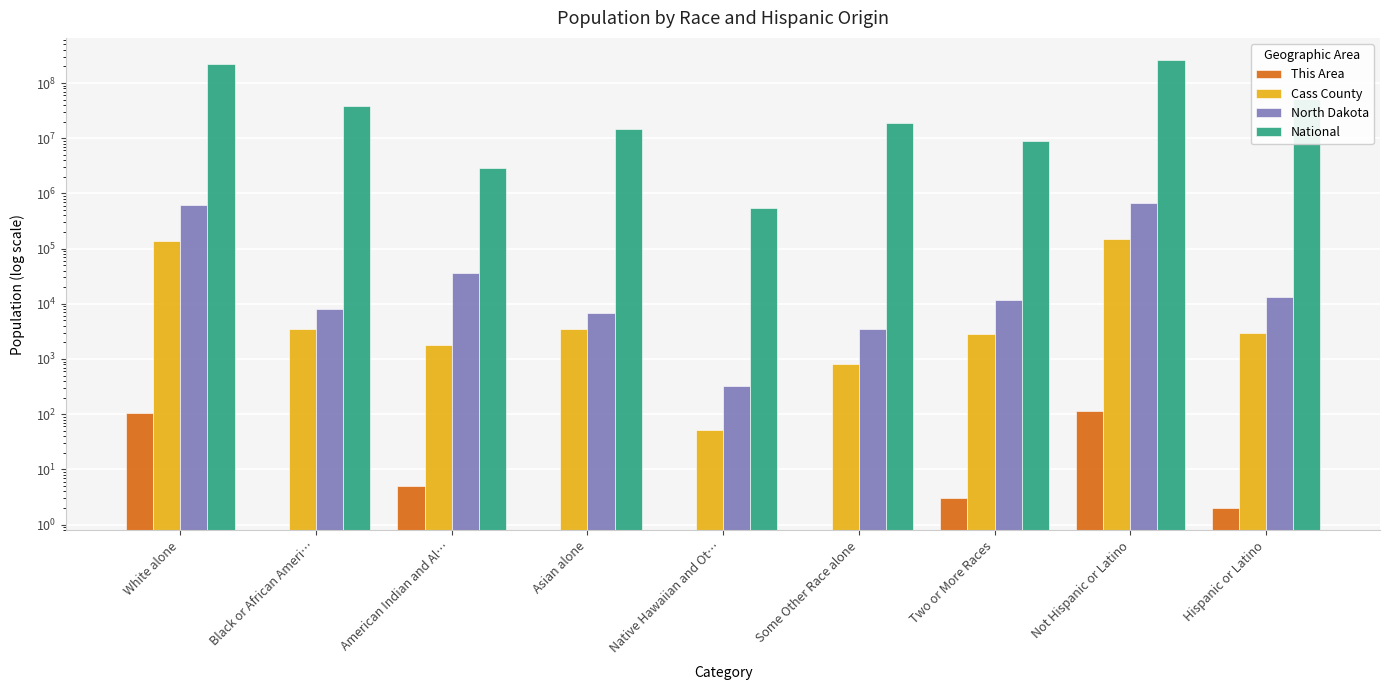

Is it true that This Area equals 0 at Asian alone?

True